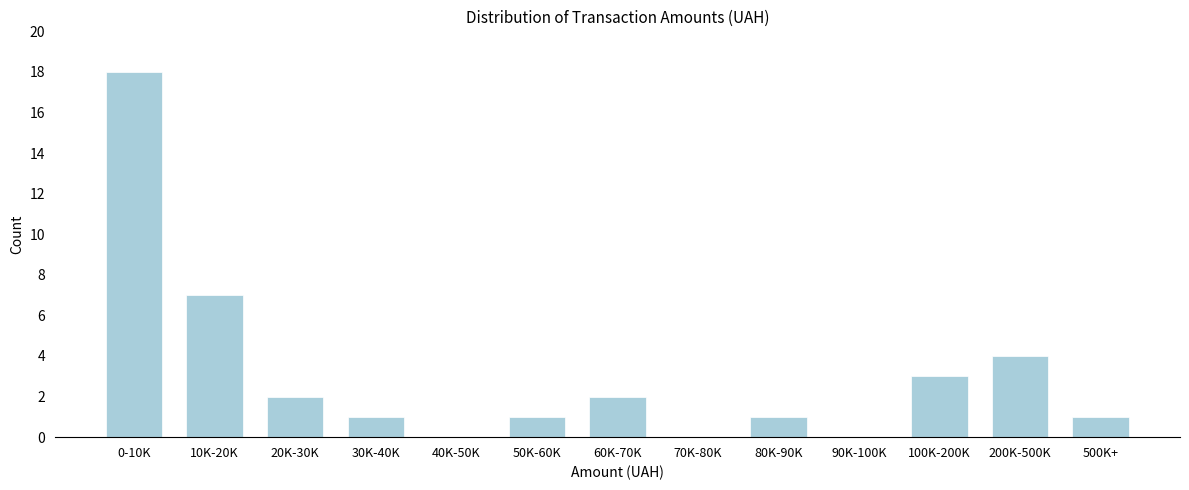

Reading right to left, what are all the values shown in this chart?

500K+=1	200K-500K=4	100K-200K=3	90K-100K=0	80K-90K=1	70K-80K=0	60K-70K=2	50K-60K=1	40K-50K=0	30K-40K=1	20K-30K=2	10K-20K=7	0-10K=18